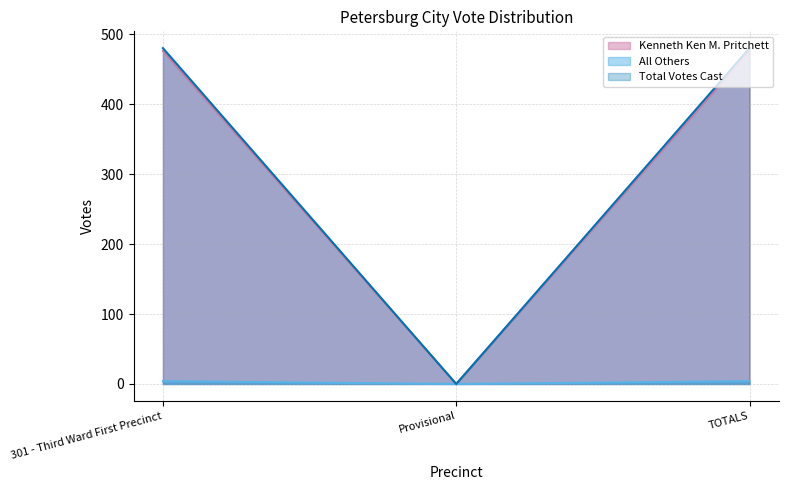

What is the highest value of the Kenneth Ken M. Pritchett series?

476